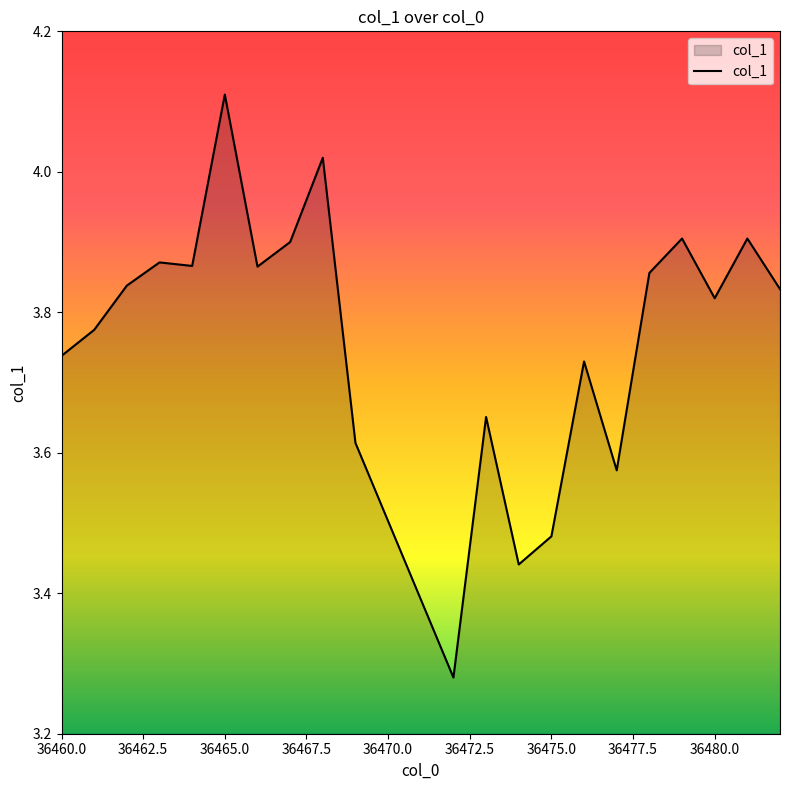

What is the difference between the maximum and minimum values?

0.8